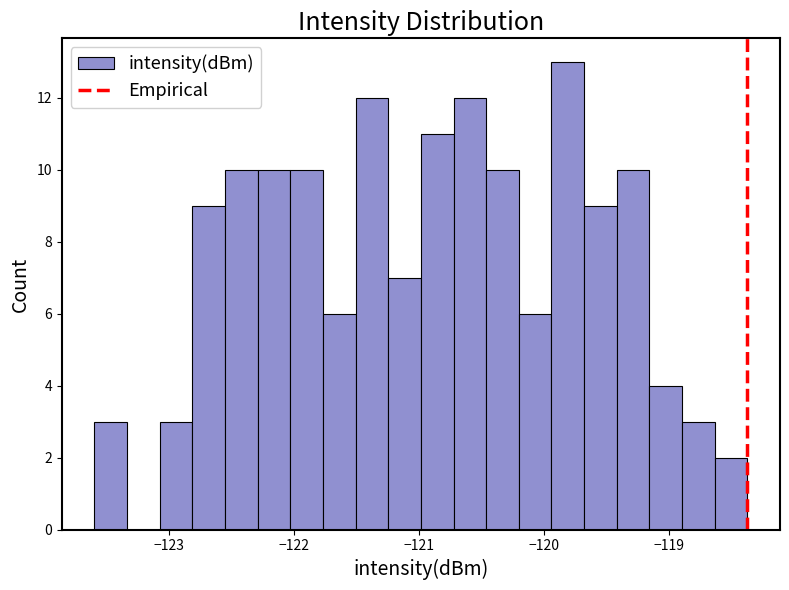

Read against the x-axis, roughly where is the centre of the tallest bar?

-119.8